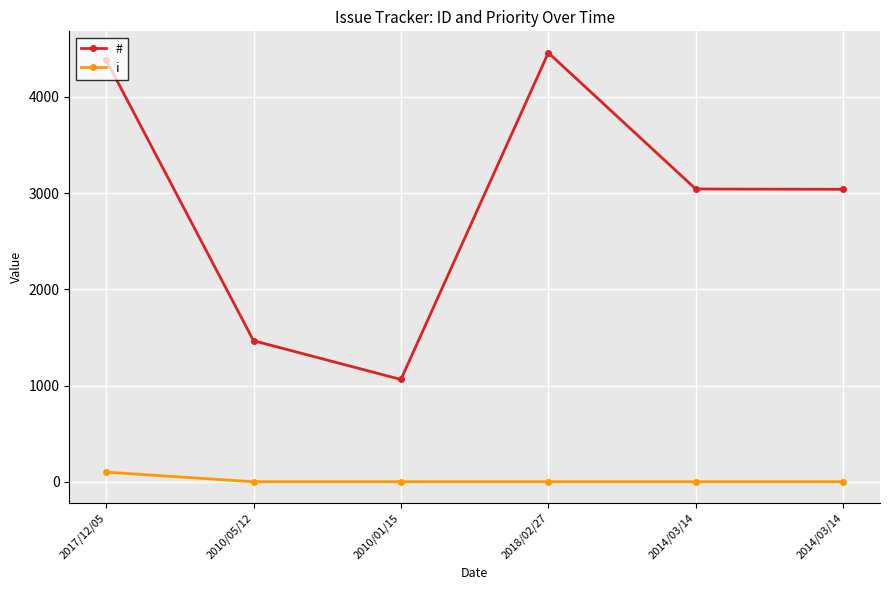

List the series in order of their overall mean, lowest first.

i, #